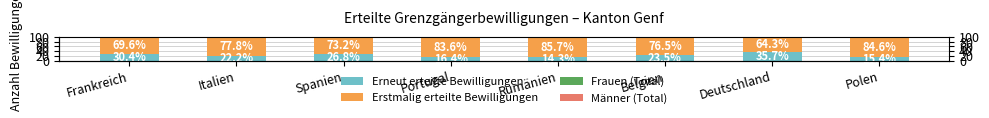

Reading left to right, extract all data points from this chart.

Erneut erteilte Bewilligungen: 30.4	22.2	26.8	16.4	14.3	23.5	35.7	15.4
Erstmalig erteilte Bewilligungen: 69.6	77.8	73.2	83.6	85.7	76.5	64.3	84.6
Frauen (Total): 38.4	38.1	50.0	27.3	42.9	58.8	71.4	30.8
Männer (Total): 61.6	61.9	50.0	72.7	57.1	41.2	28.6	69.2